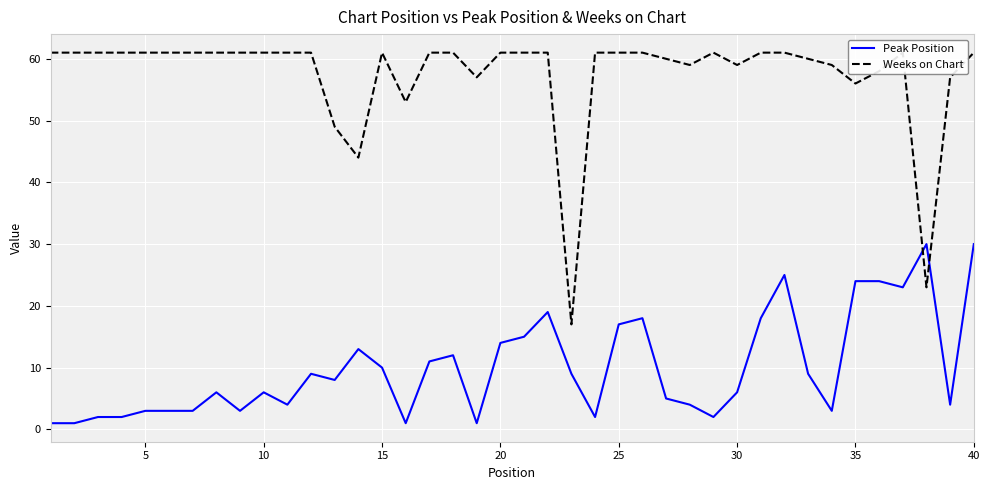

Is this an area chart (filled region under the line)?

No